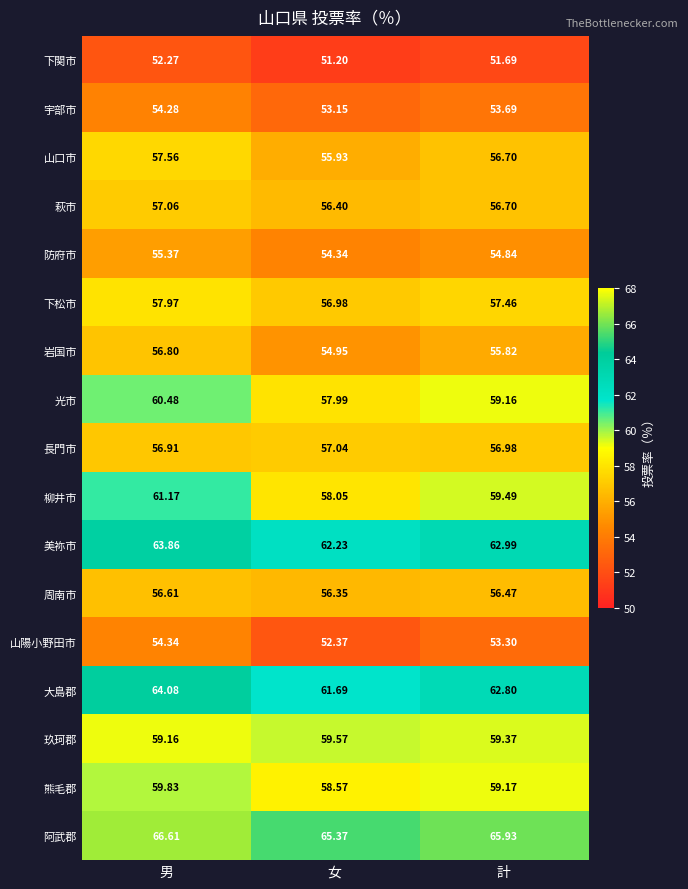

Which category has the lowest value in the 光市 series?

女